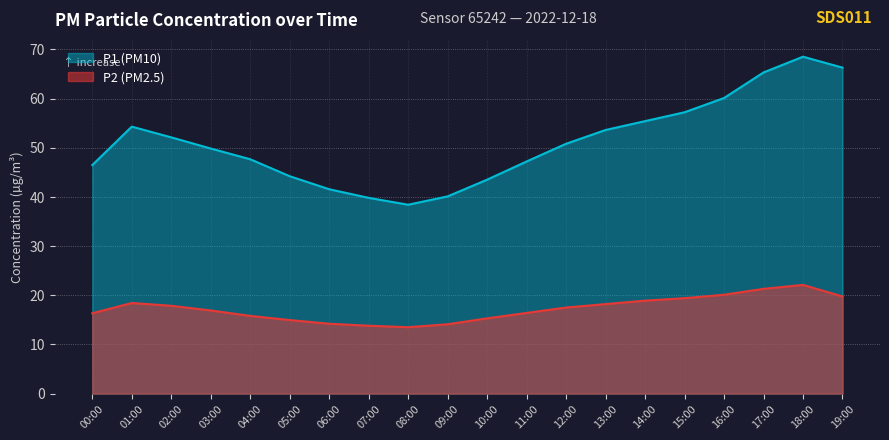

True or false: P1 has a value of 47.6 at 04:00.

True